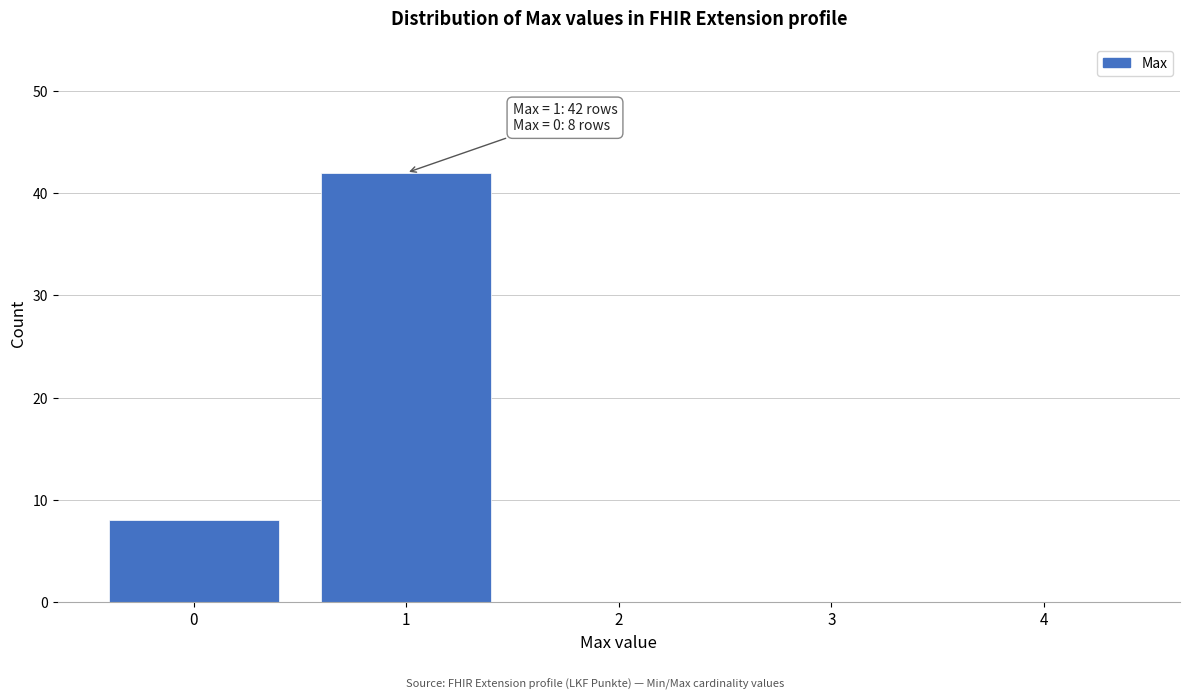

Reading left to right, what are all the values shown in this chart?

0=8	1=42	2=0	3=0	4=0